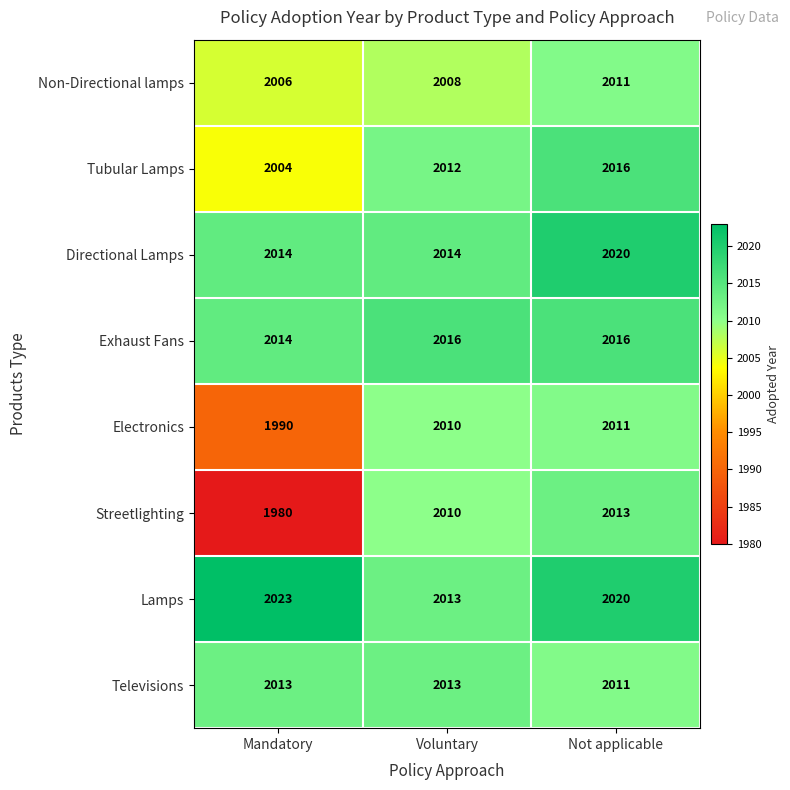

At how many categories does at least one series exceed 2019?

2